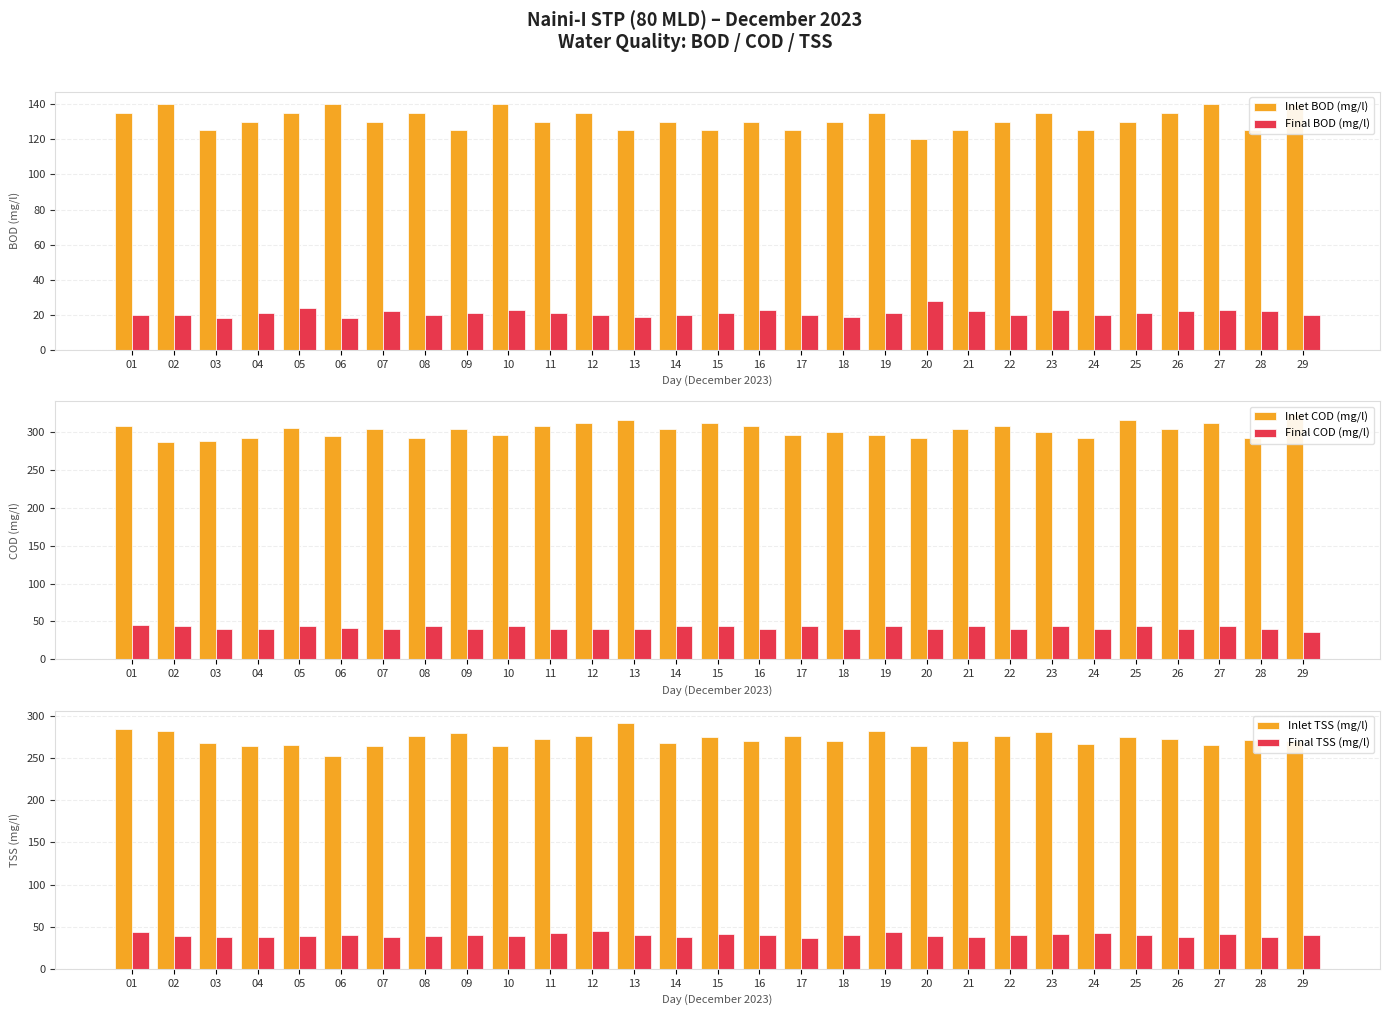

List the series in order of their peak value, highest first.

Inlet COD (mg/l), Inlet TSS (mg/l), Inlet BOD (mg/l), Final COD (mg/l), Final TSS (mg/l), Final BOD (mg/l)